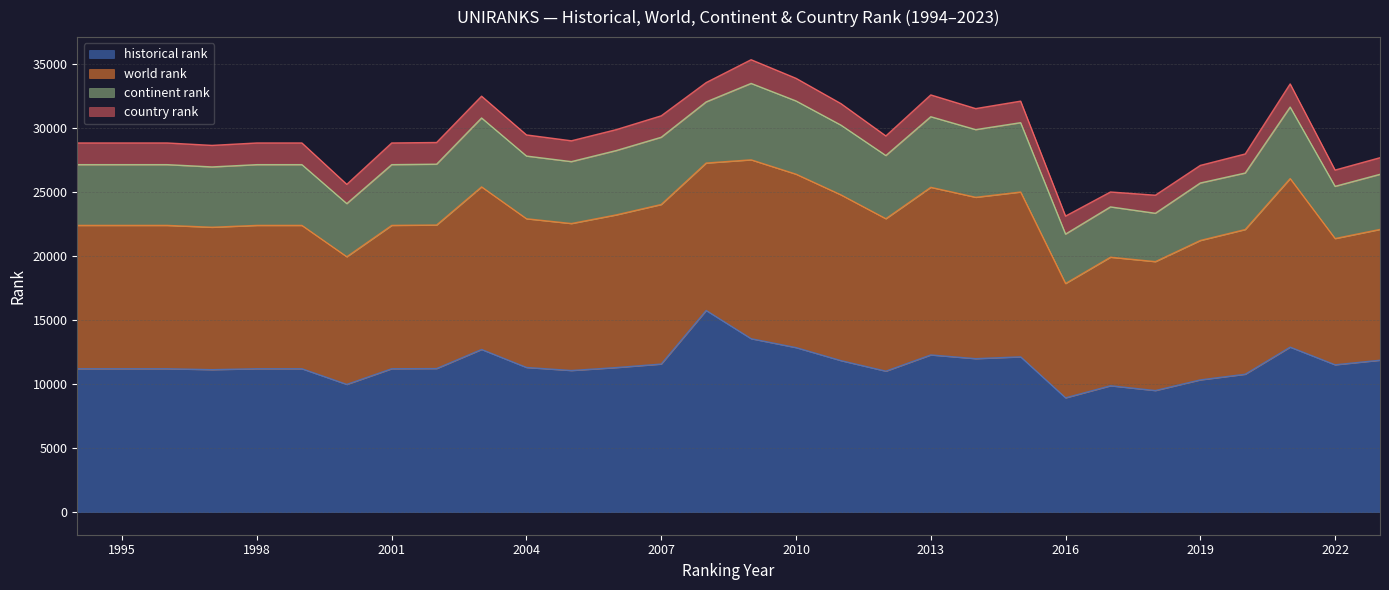

At which category is the sum across all series the highest?

2009